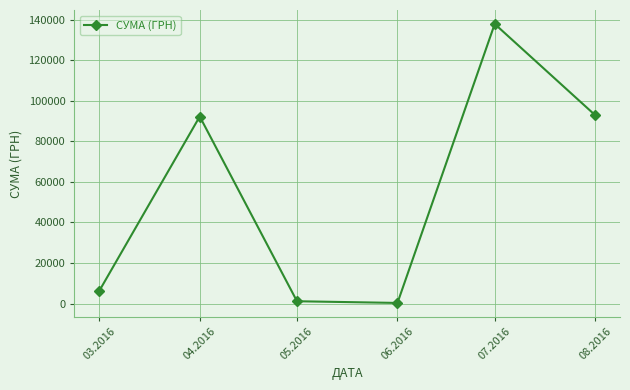

What position from the right is 06.2016?

3